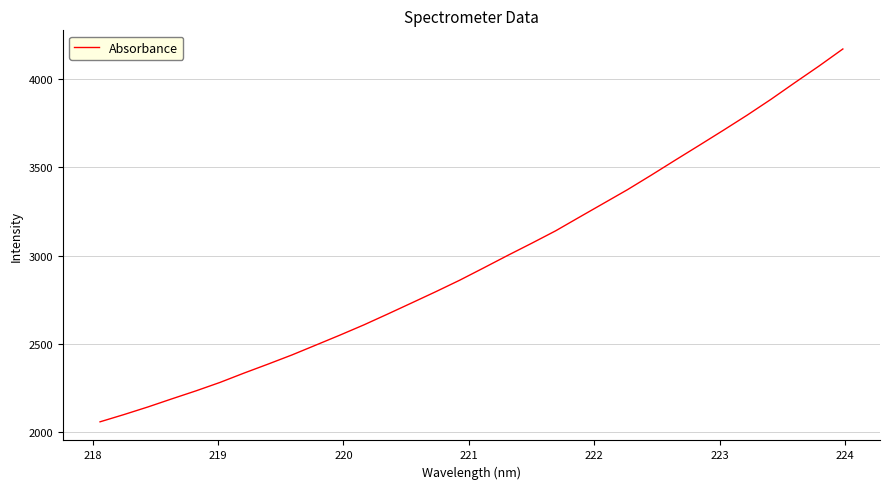

What is the smallest value displayed?

2059.5